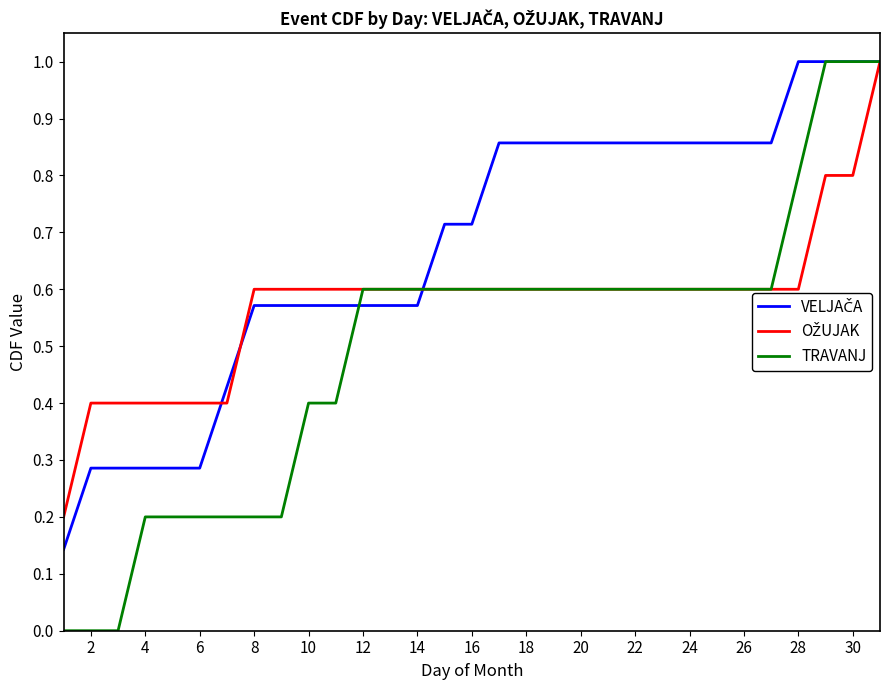

Which series has the widest spread of values?

TRAVANJ